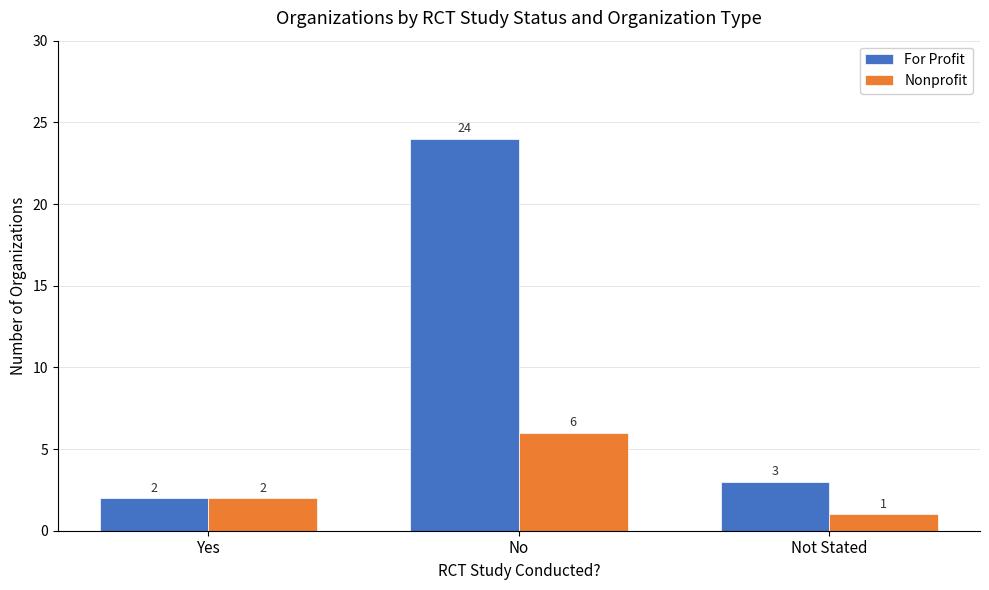

Reading left to right, what are all the values shown in this chart?

For Profit: 2	24	3
Nonprofit: 2	6	1